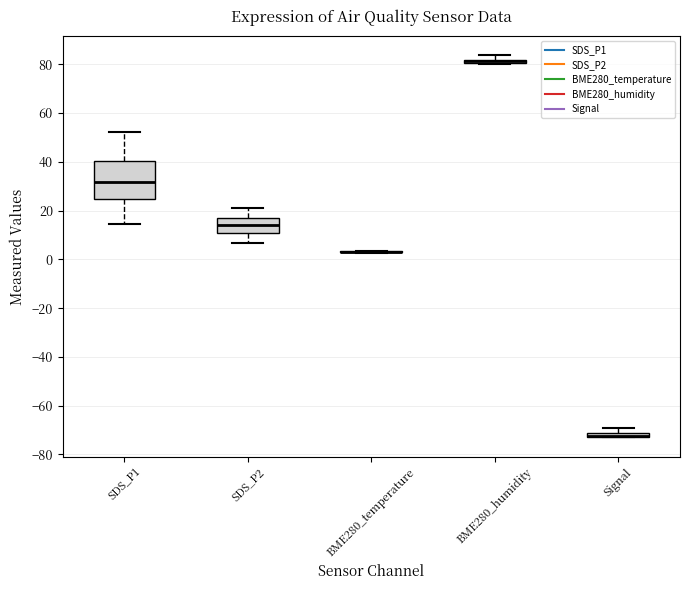

Where is the upper edge of the box for BME280_humidity on the y-axis? The values are not printed on the chart, so give them approximately, as read against the axis.

82